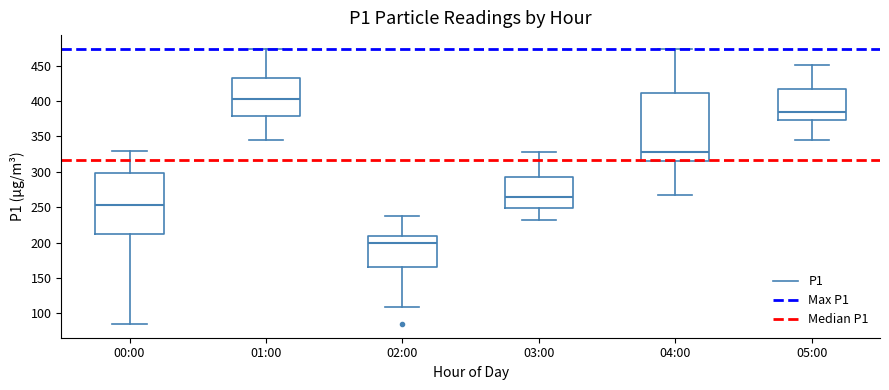

Reading left to right, read every box against the y-axis: the position of its median line, the range the box covers, and the ends of its whiskers. The values are not printed on the chart, so give them approximately, as read against the axis.

00:00: median 255, box 210 to 300, whiskers 85 to 330
01:00: median 405, box 380 to 435, whiskers 345 to 475
02:00: median 200, box 165 to 210, whiskers 110 to 240
03:00: median 265, box 250 to 295, whiskers 230 to 330
04:00: median 330, box 315 to 410, whiskers 265 to 475
05:00: median 385, box 375 to 415, whiskers 345 to 450